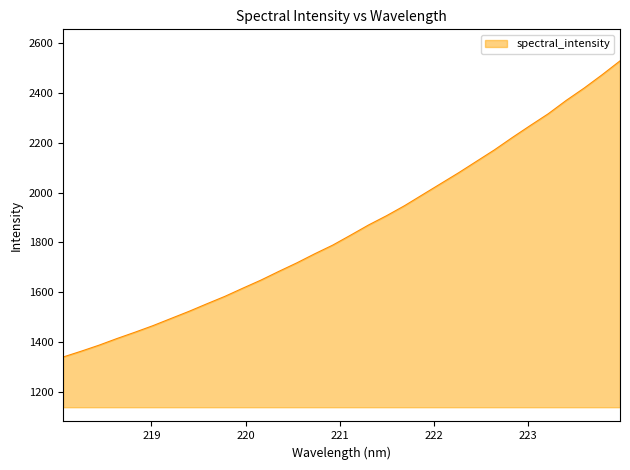

What is the difference between the maximum and minimum values?

1186.6